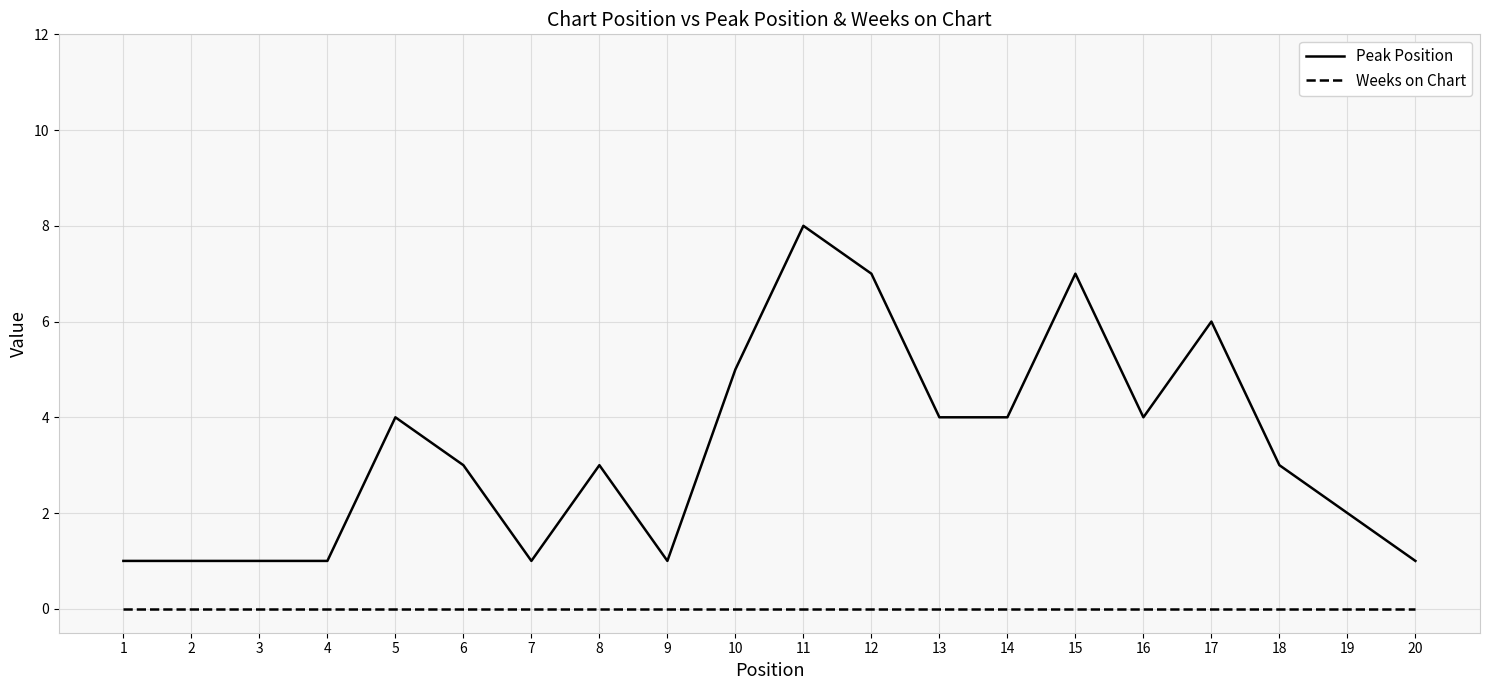

What is the average value of the Peak Position series?

3